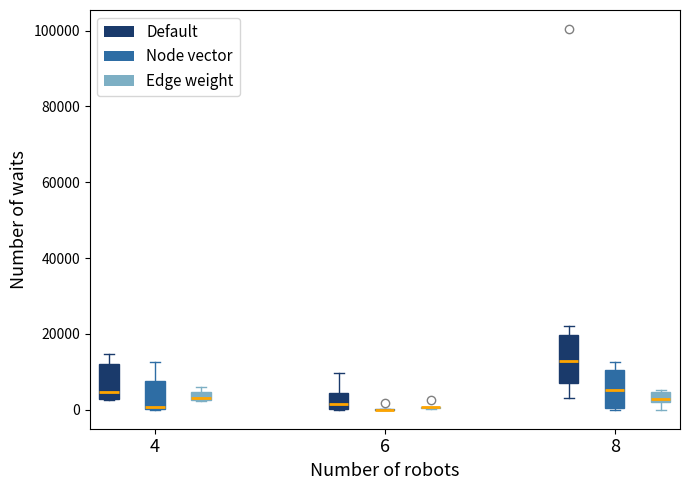

Where does the median line of the box for 6 (Default) sit on the y-axis? The values are not printed on the chart, so give them approximately, as read against the axis.

2000